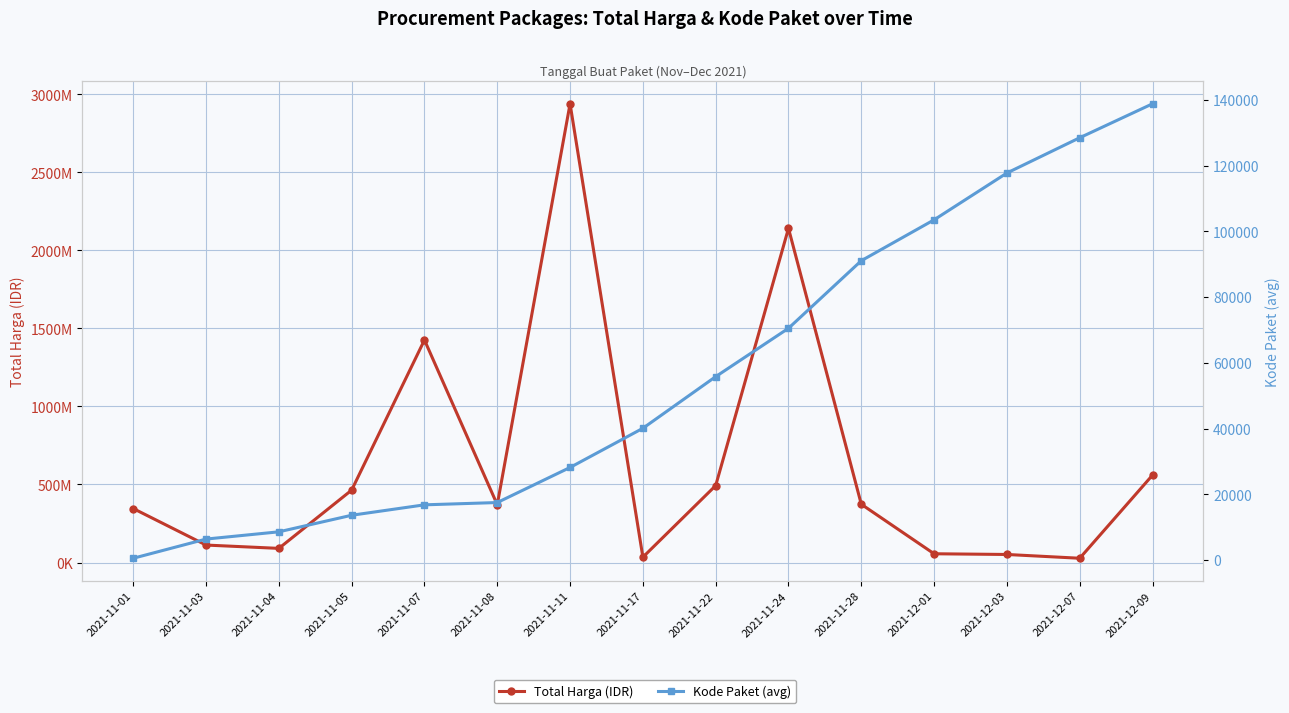

At 2021-11-17, list the series in order from largest to smallest.

Total Harga (IDR), Kode Paket (avg)